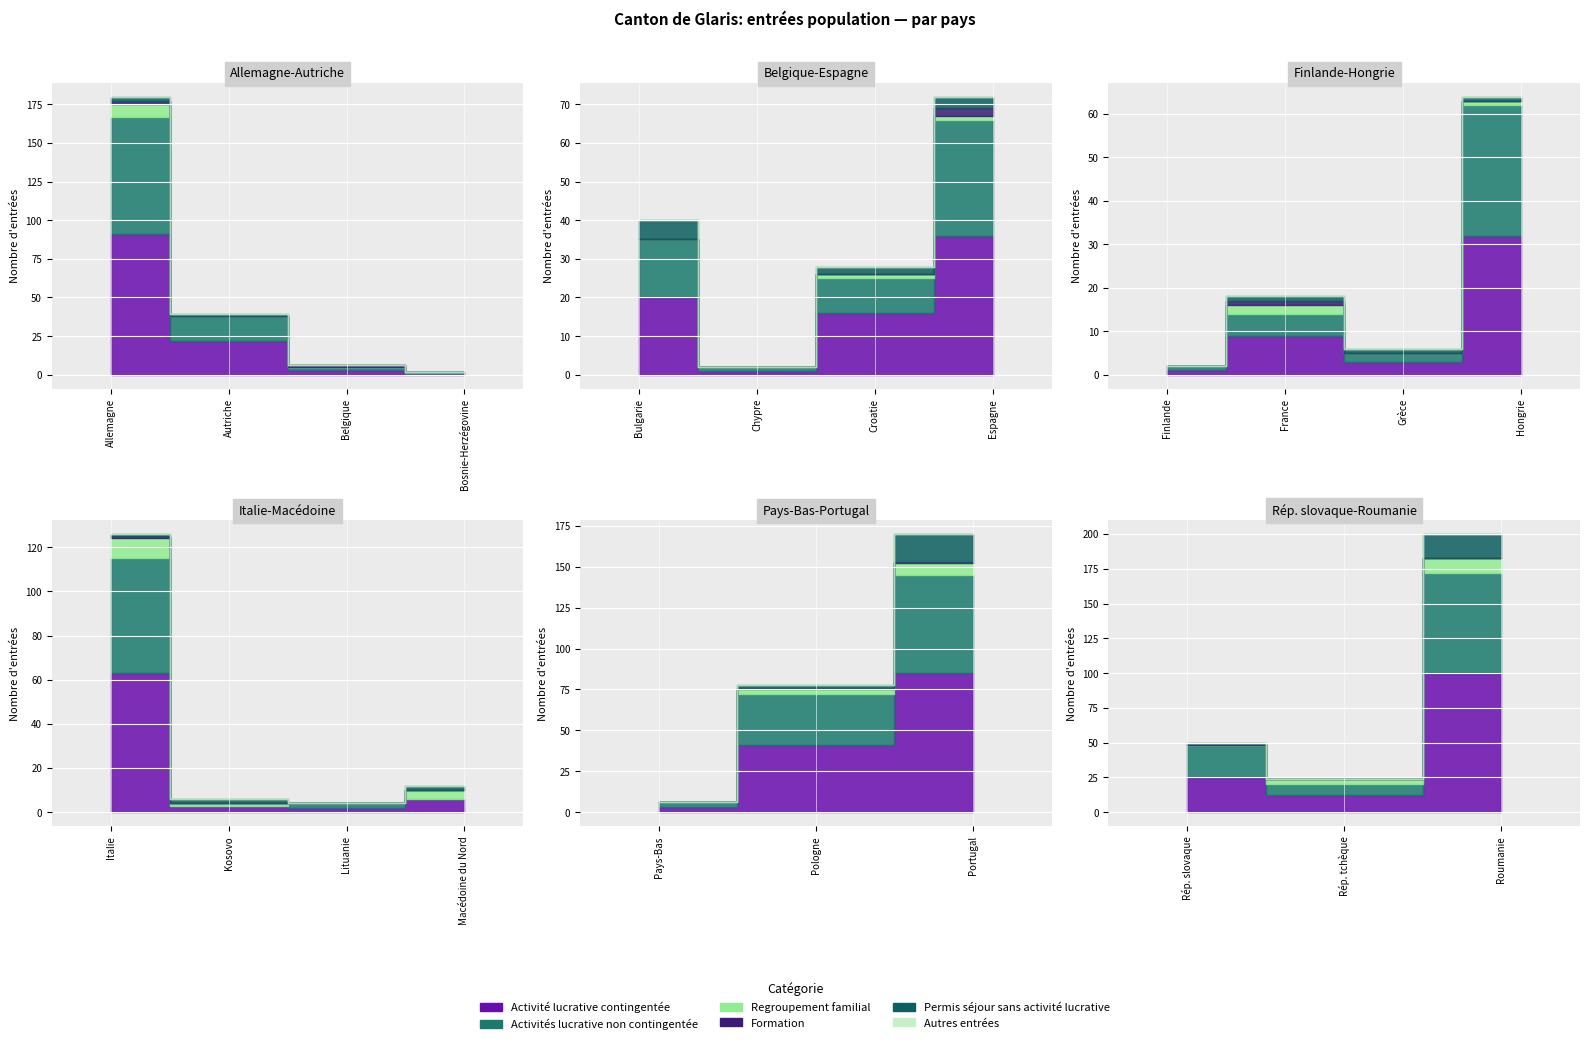

At how many categories does at least one series exceed 27?

7